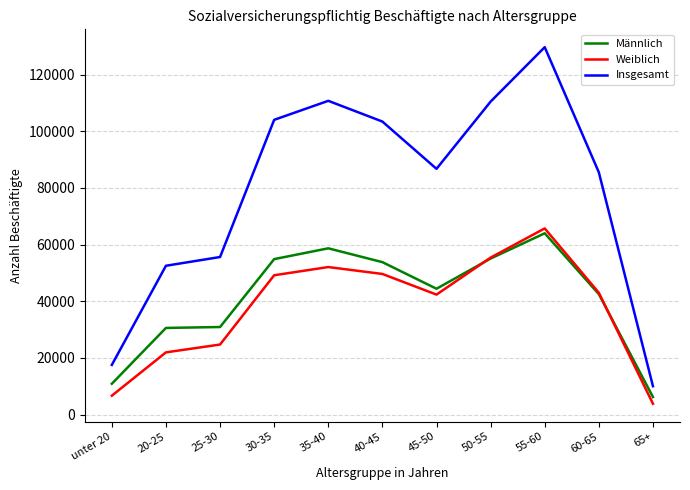

What is the average value of the Männlich series?

41088